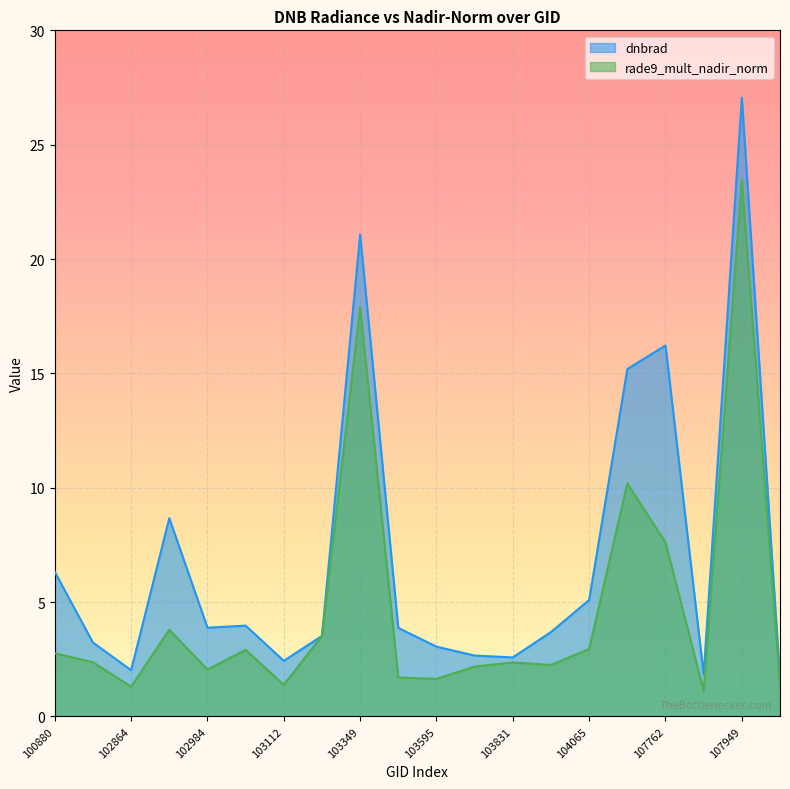

Rank the series at 107762 from highest to lowest value.

dnbrad, rade9_mult_nadir_norm